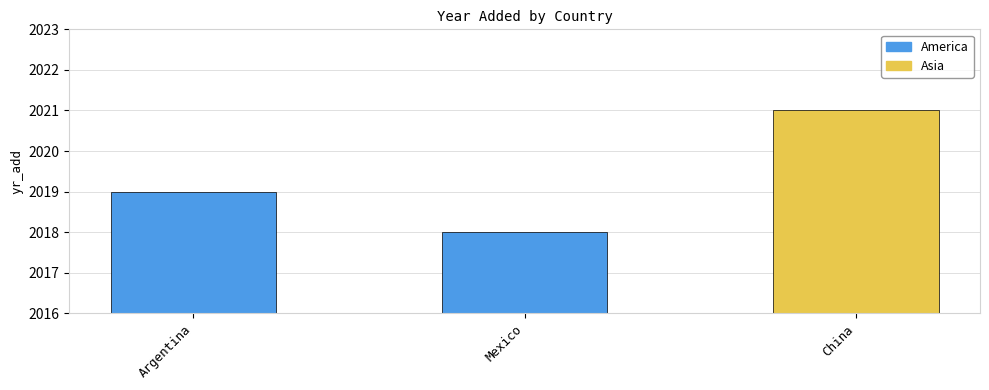

What is the sum of all values?

6058